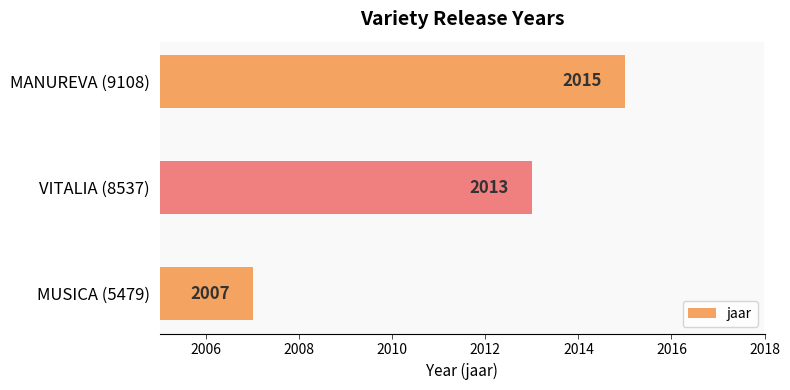

Count the number of data series in this chart.

1